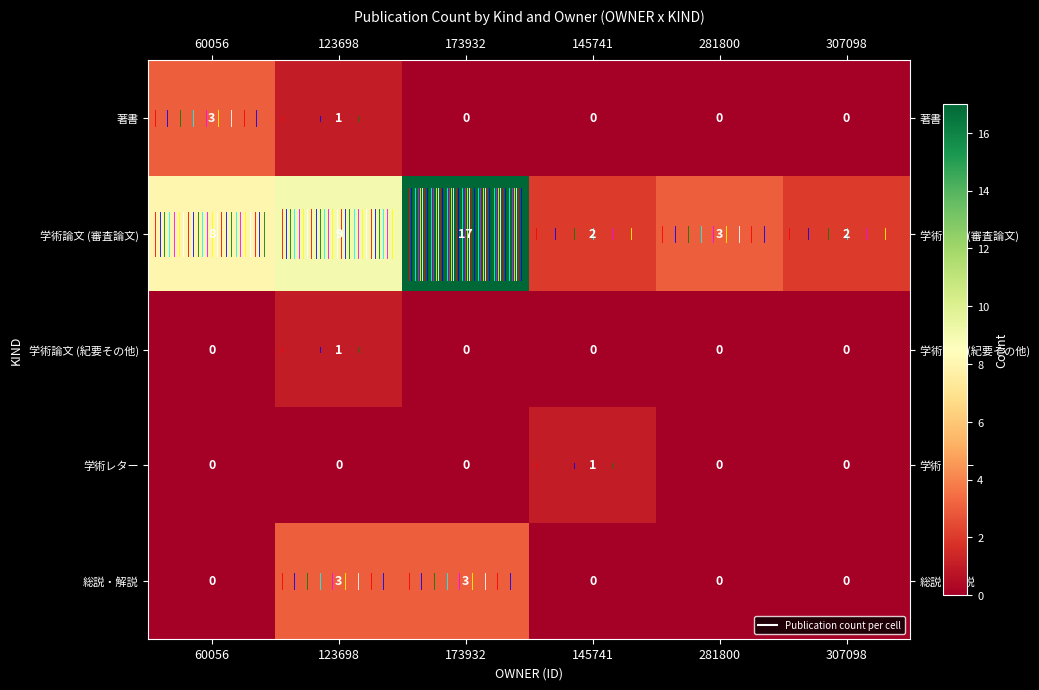

At which label does 著書 reach its peak?

60056